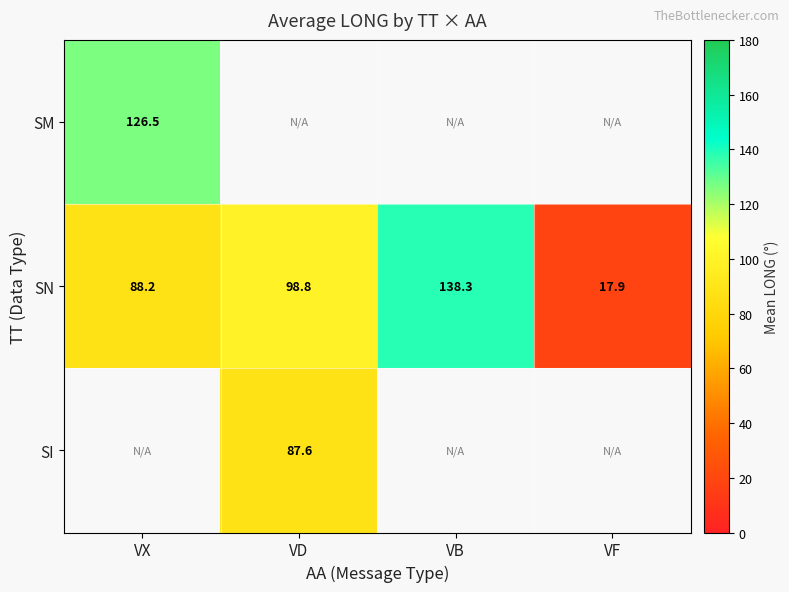

Is it true that SN equals 150.4 at VD?

False